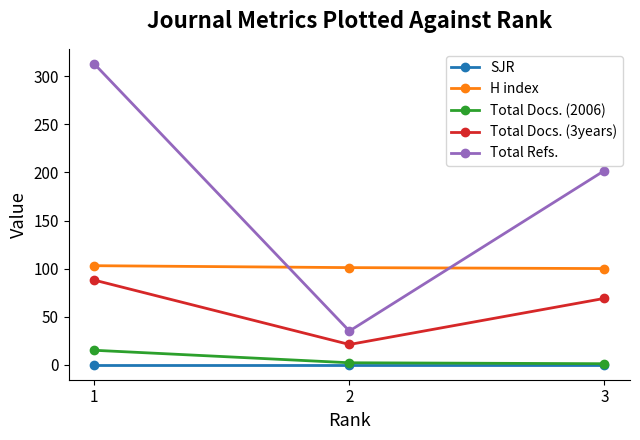

How many lines are shown in the chart?

5